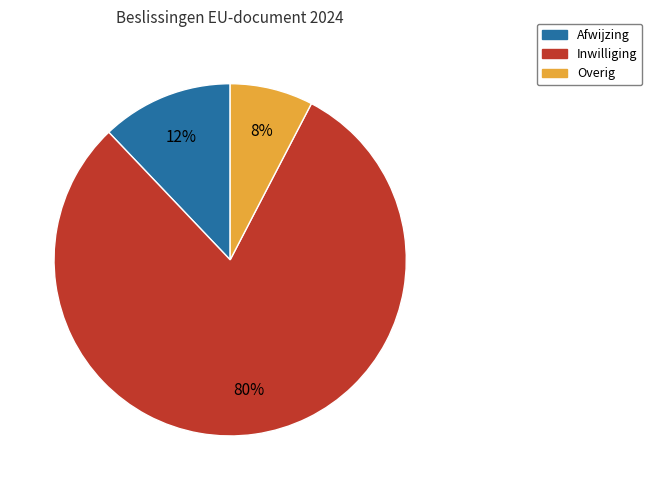

Is it true that Afwijzing is 12% of the pie?

True